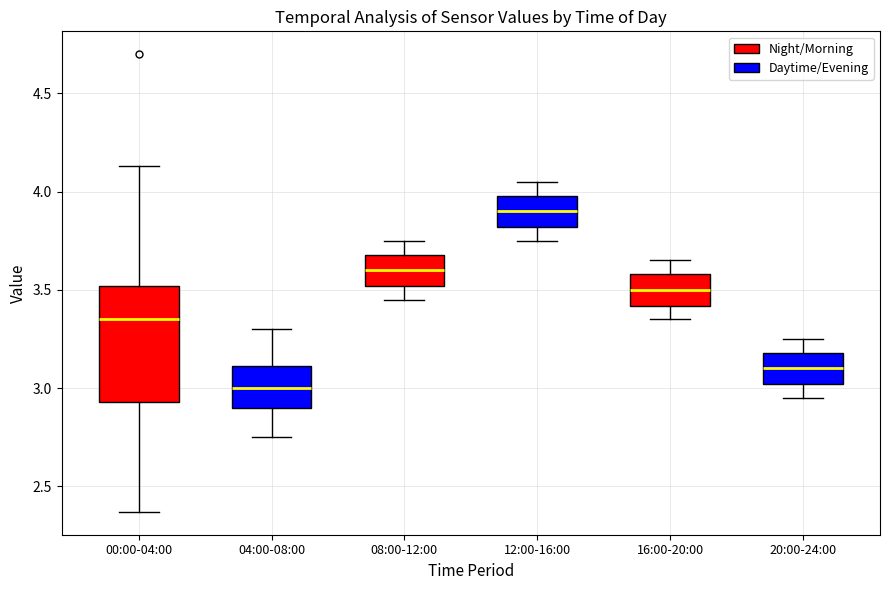

Reading left to right, read every box against the y-axis: the position of its median line, the range the box covers, and the ends of its whiskers. The values are not printed on the chart, so give them approximately, as read against the axis.

00:00-04:00: median 3.35, box 2.95 to 3.50, whiskers 2.35 to 4.15
04:00-08:00: median 3.00, box 2.90 to 3.10, whiskers 2.75 to 3.30
08:00-12:00: median 3.60, box 3.50 to 3.70, whiskers 3.45 to 3.75
12:00-16:00: median 3.90, box 3.80 to 4.00, whiskers 3.75 to 4.05
16:00-20:00: median 3.50, box 3.40 to 3.60, whiskers 3.35 to 3.65
20:00-24:00: median 3.10, box 3.00 to 3.20, whiskers 2.95 to 3.25